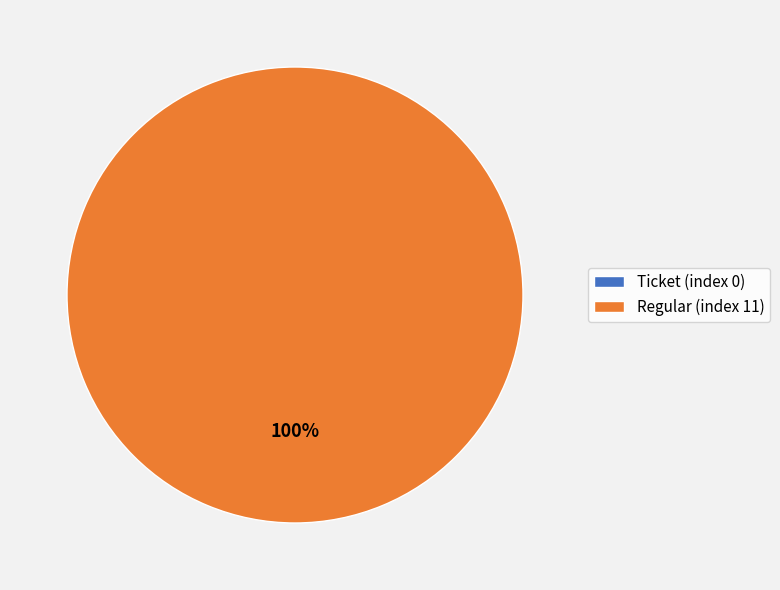

Rank the categories by value from highest to lowest.

Regular (index 11), Ticket (index 0)